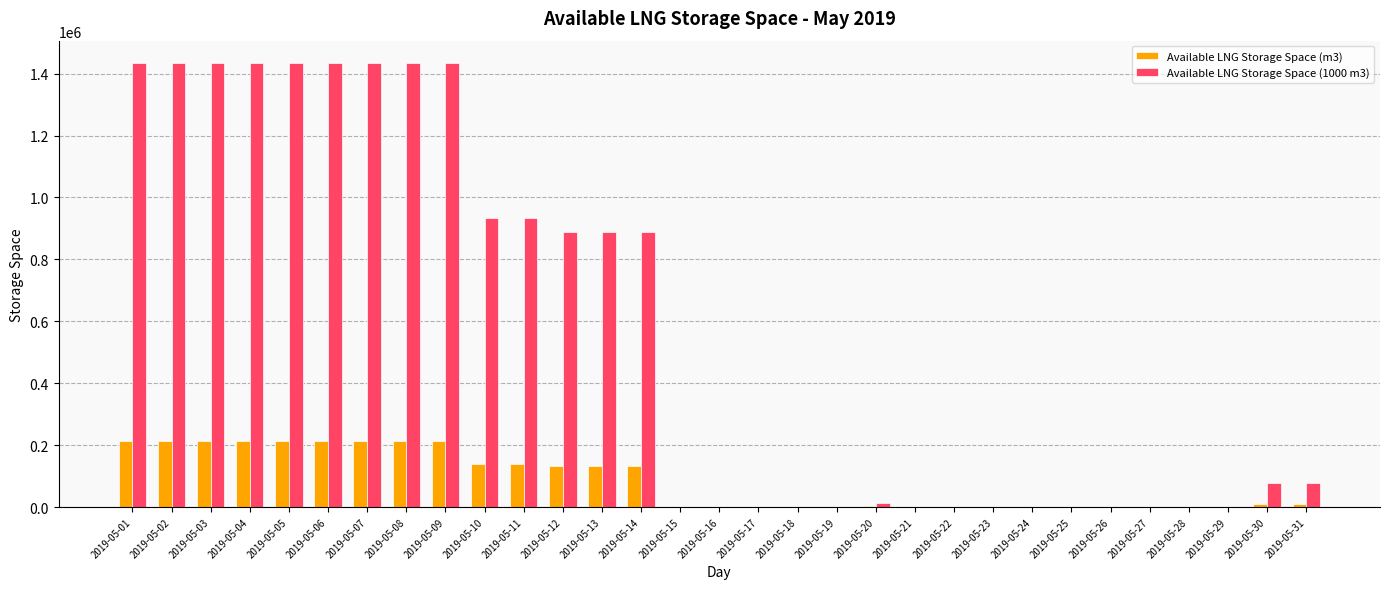

Which series has the largest total across all categories?

Available LNG Storage Space (1000 m3)